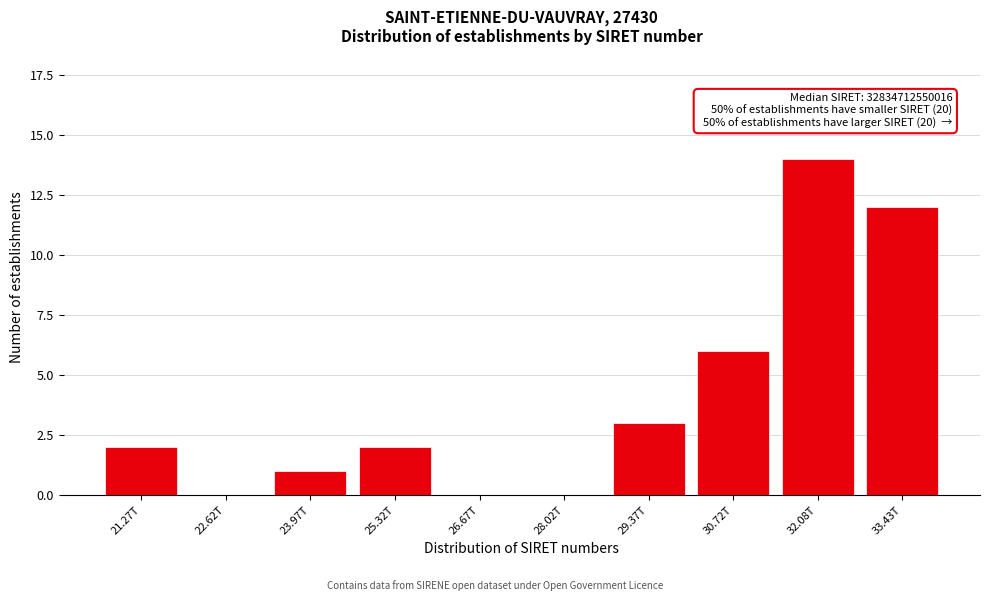

Reading right to left, list all the values displayed in this chart.

33.43T=12	32.08T=14	30.72T=6	29.37T=3	28.02T=0	26.67T=0	25.32T=2	23.97T=1	22.62T=0	21.27T=2